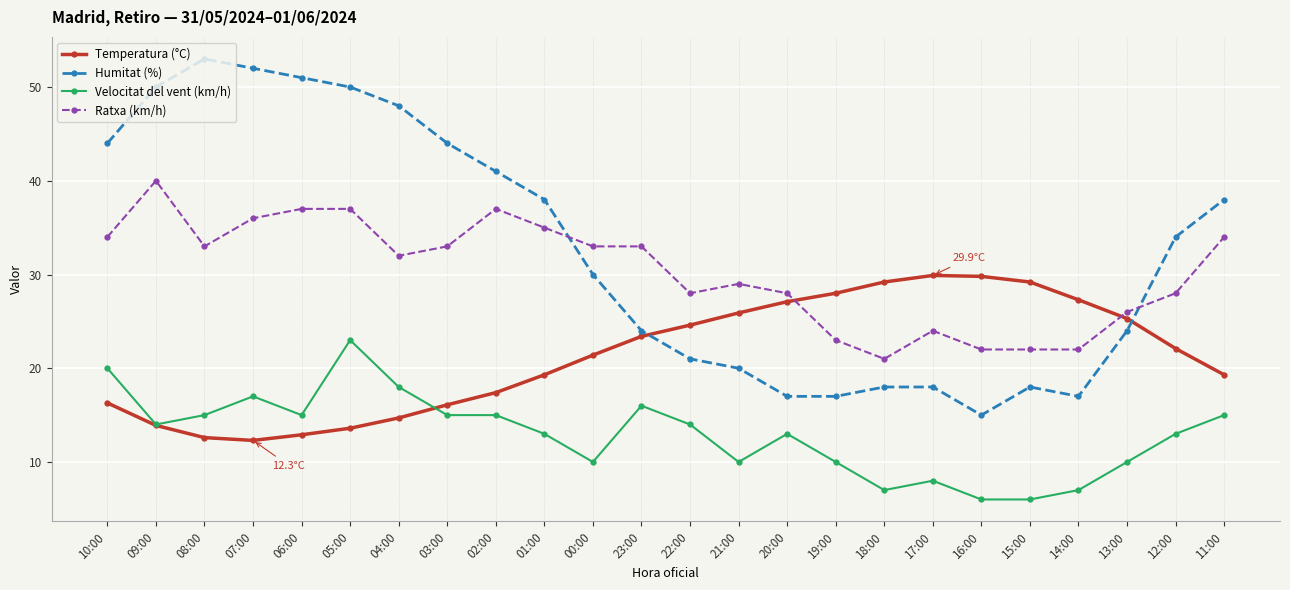

At how many categories does at least one series exceed 49?

5